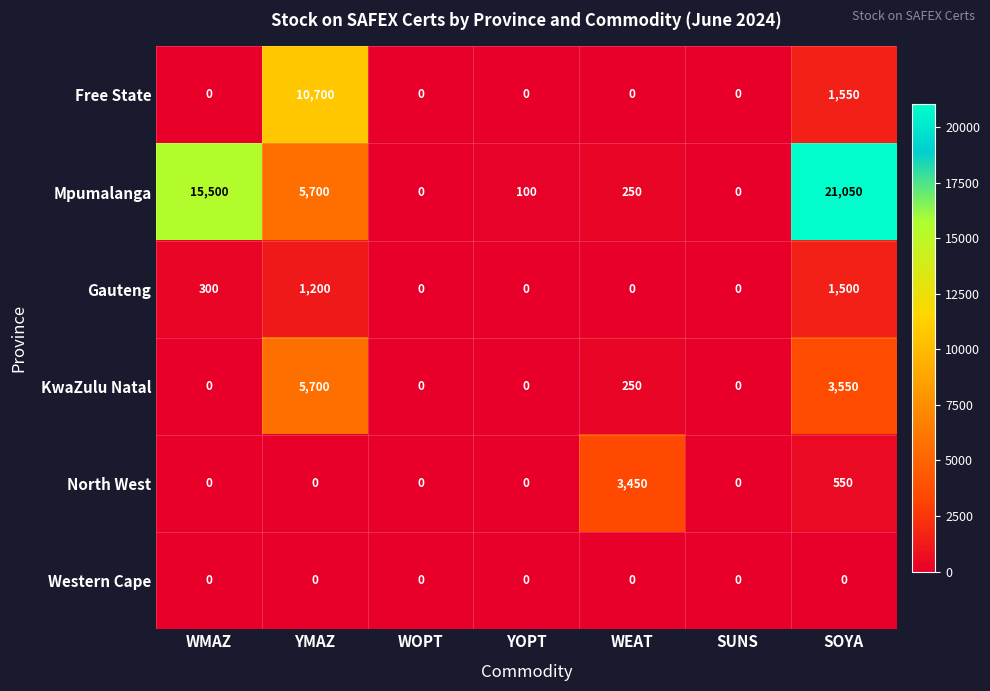

Which series has the largest total across all categories?

Mpumalanga